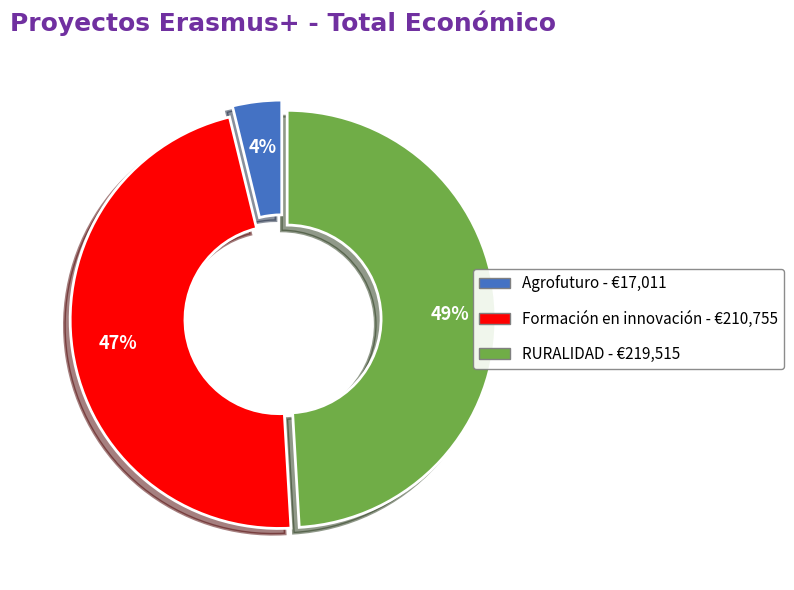

Is Agrofuturo the majority of the pie?

No